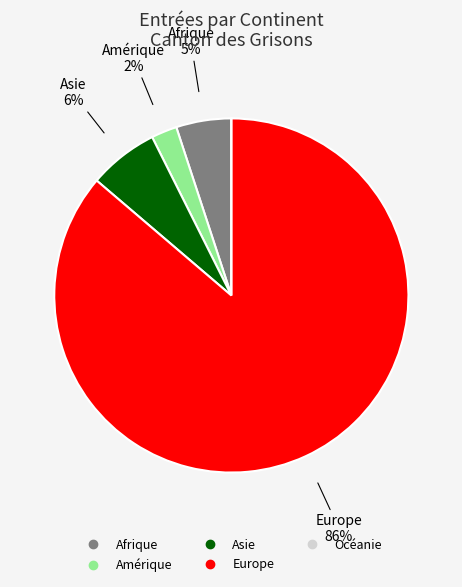

Between Afrique and Amérique, which is larger?

Afrique